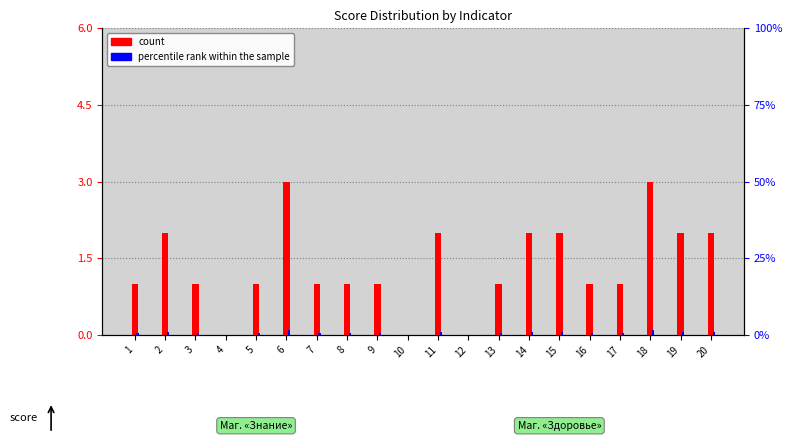

Does the chart contain stacked bars?

No